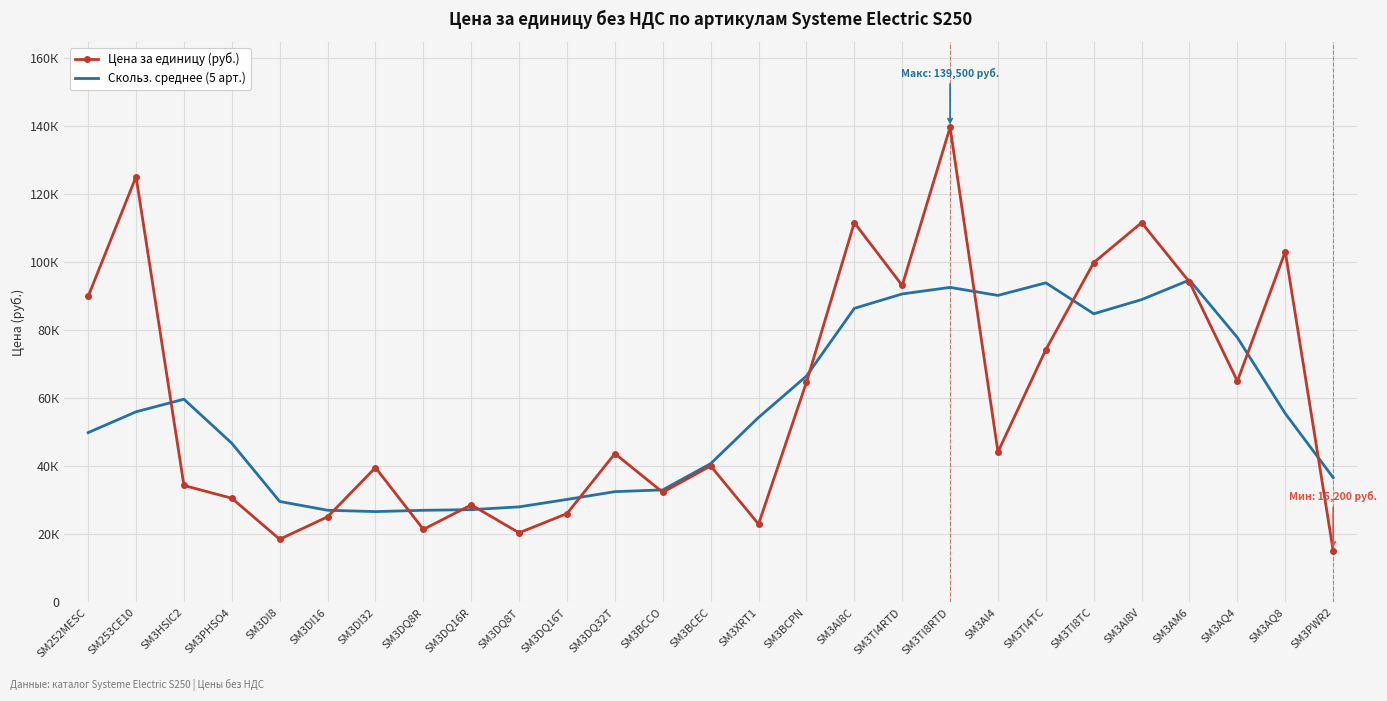

What are all the series names shown in the legend?

Цена за единицу (руб.), Скольз. среднее (5 арт.)